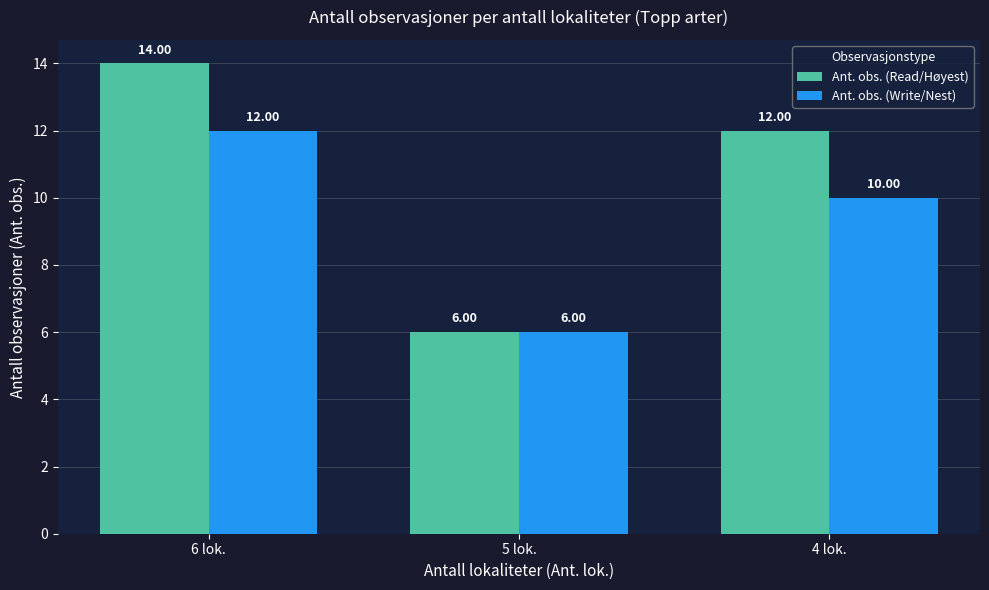

Which category has the highest value in the Ant. obs. (Read/Høyest) series?

6 lok.